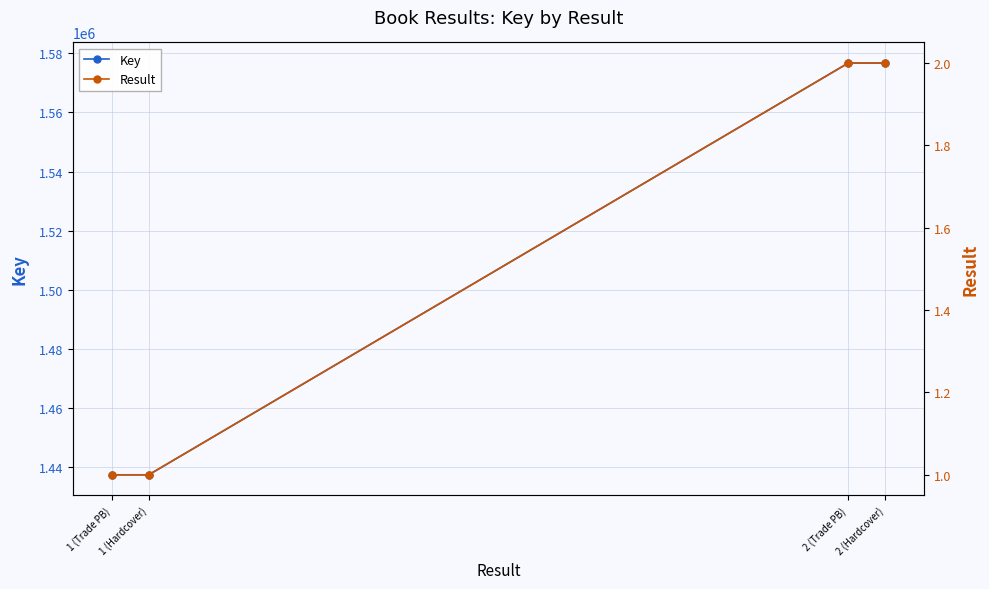

How many categories are shown in the chart?

4